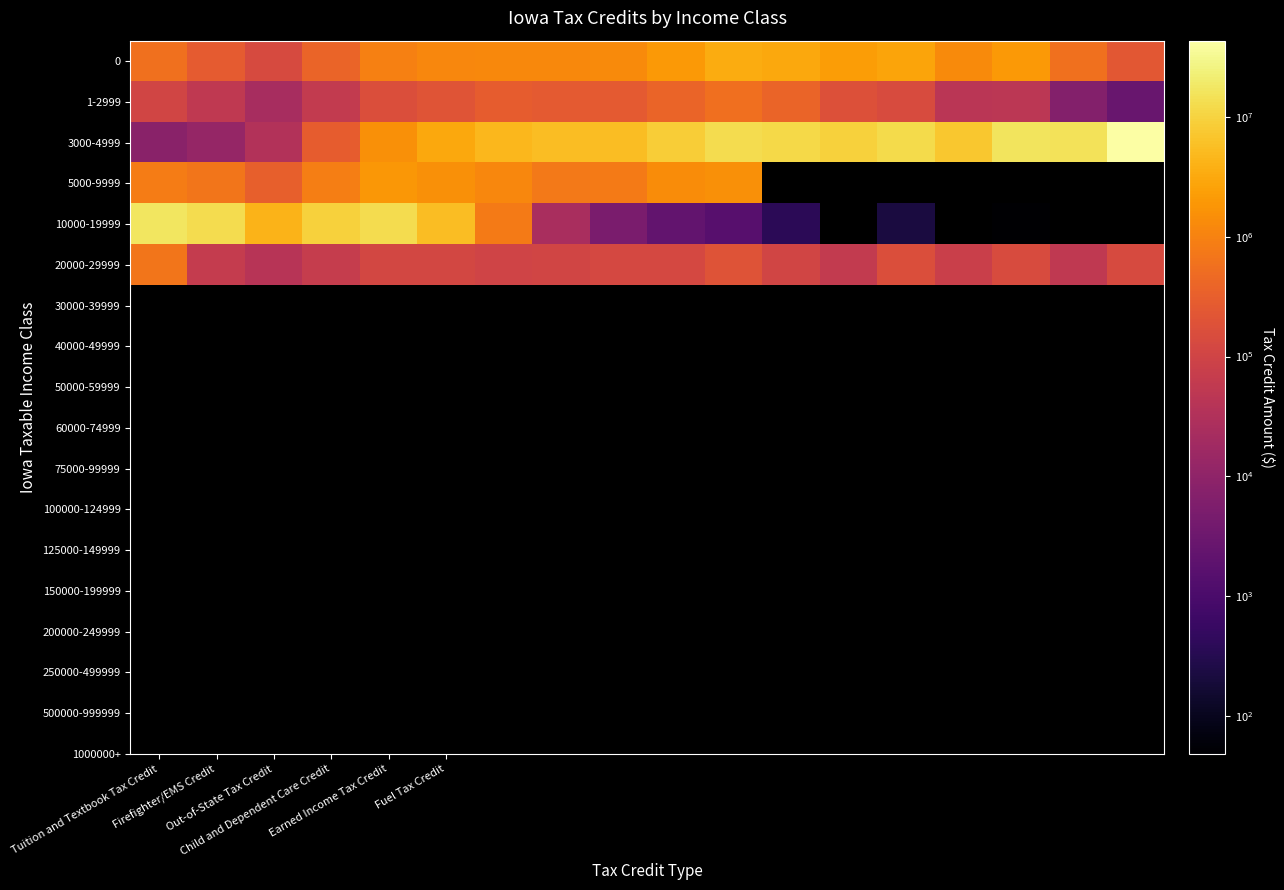

Rank the series by their maximum value, from highest to lowest.

3000-4999, 10000-19999, 0, 5000-9999, 20000-29999, 1-2999